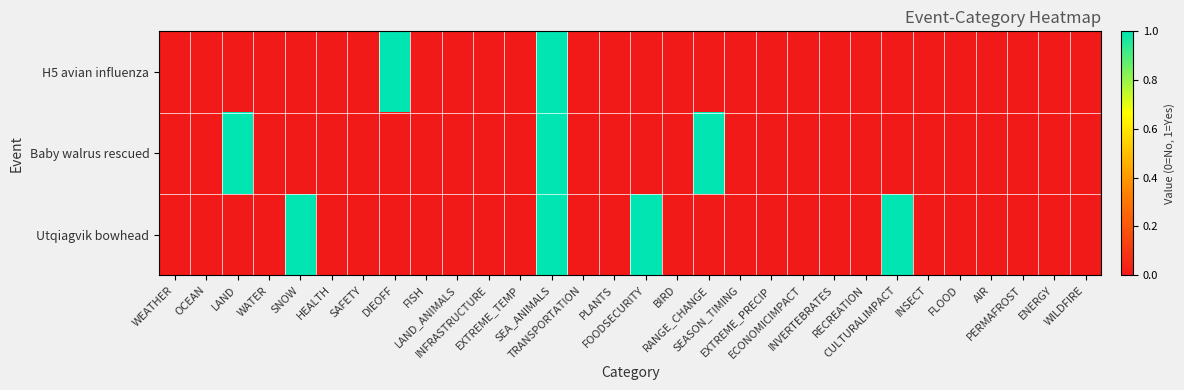

Reading left to right, extract all data points from this chart.

H5 avian influenza: WEATHER=0	OCEAN=0	LAND=0	WATER=0	SNOW=0	HEALTH=0	SAFETY=0	DIEOFF=1	FISH=0	LAND_ANIMALS=0	INFRASTRUCTURE=0	EXTREME_TEMP=0	SEA_ANIMALS=1	TRANSPORTATION=0	PLANTS=0	FOODSECURITY=0	BIRD=0	RANGE_CHANGE=0	SEASON_TIMING=0	EXTREME_PRECIP=0	ECONOMICIMPACT=0	INVERTEBRATES=0	RECREATION=0	CULTURALIMPACT=0	INSECT=0	FLOOD=0	AIR=0	PERMAFROST=0	ENERGY=0	WILDFIRE=0
Baby walrus rescued: WEATHER=0	OCEAN=0	LAND=1	WATER=0	SNOW=0	HEALTH=0	SAFETY=0	DIEOFF=0	FISH=0	LAND_ANIMALS=0	INFRASTRUCTURE=0	EXTREME_TEMP=0	SEA_ANIMALS=1	TRANSPORTATION=0	PLANTS=0	FOODSECURITY=0	BIRD=0	RANGE_CHANGE=1	SEASON_TIMING=0	EXTREME_PRECIP=0	ECONOMICIMPACT=0	INVERTEBRATES=0	RECREATION=0	CULTURALIMPACT=0	INSECT=0	FLOOD=0	AIR=0	PERMAFROST=0	ENERGY=0	WILDFIRE=0
Utqiagvik bowhead: WEATHER=0	OCEAN=0	LAND=0	WATER=0	SNOW=1	HEALTH=0	SAFETY=0	DIEOFF=0	FISH=0	LAND_ANIMALS=0	INFRASTRUCTURE=0	EXTREME_TEMP=0	SEA_ANIMALS=1	TRANSPORTATION=0	PLANTS=0	FOODSECURITY=1	BIRD=0	RANGE_CHANGE=0	SEASON_TIMING=0	EXTREME_PRECIP=0	ECONOMICIMPACT=0	INVERTEBRATES=0	RECREATION=0	CULTURALIMPACT=1	INSECT=0	FLOOD=0	AIR=0	PERMAFROST=0	ENERGY=0	WILDFIRE=0